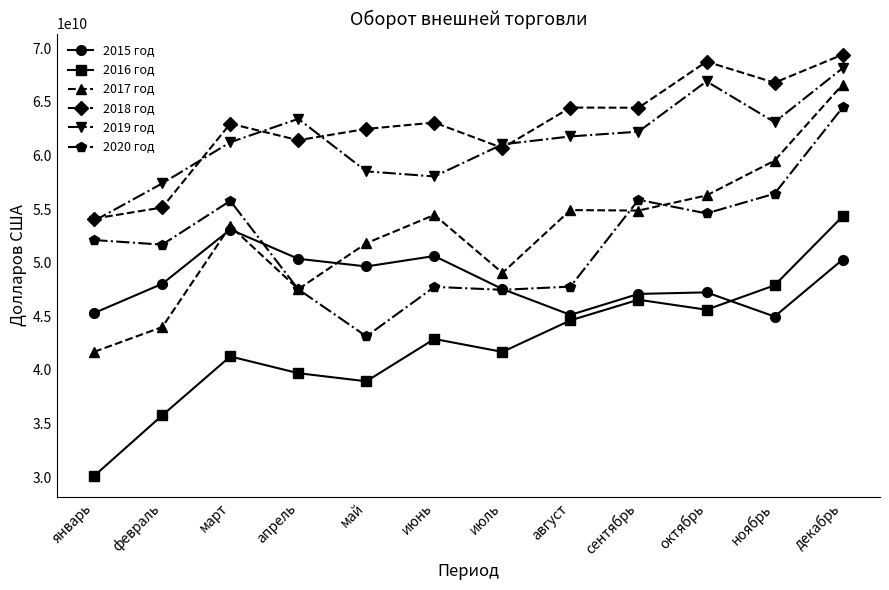

What is the value of the 2015 год point at the 4th from the left?

50368178354